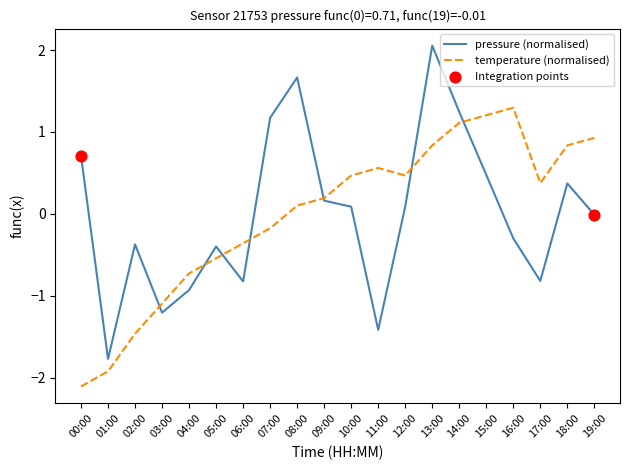

At which category is the sum across all series the highest?

13:00